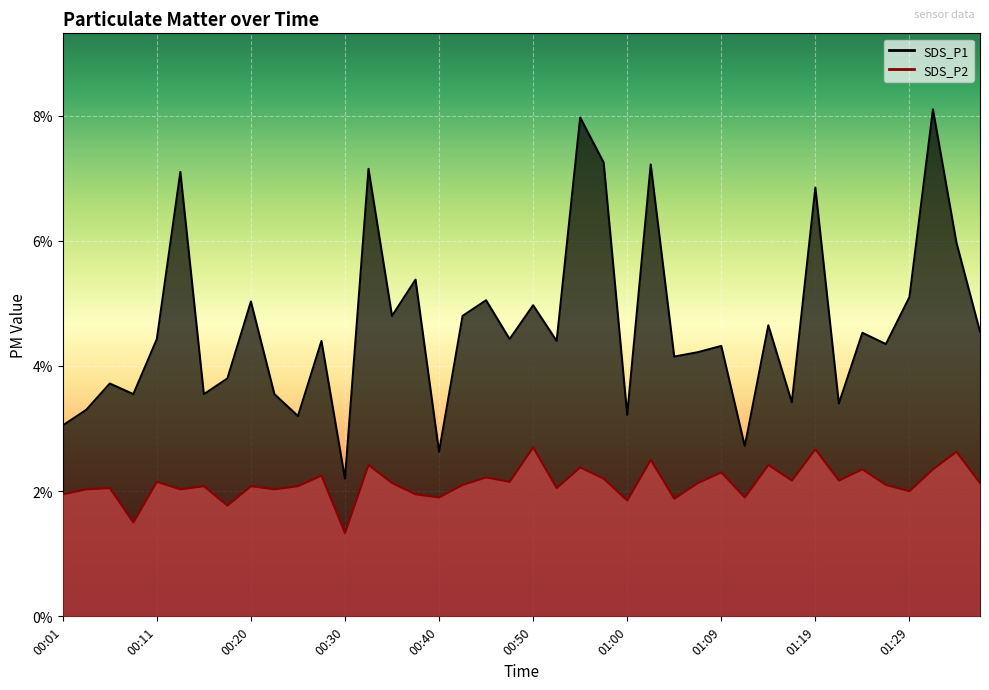

At which label is SDS_P2 closest to 2?

01:29